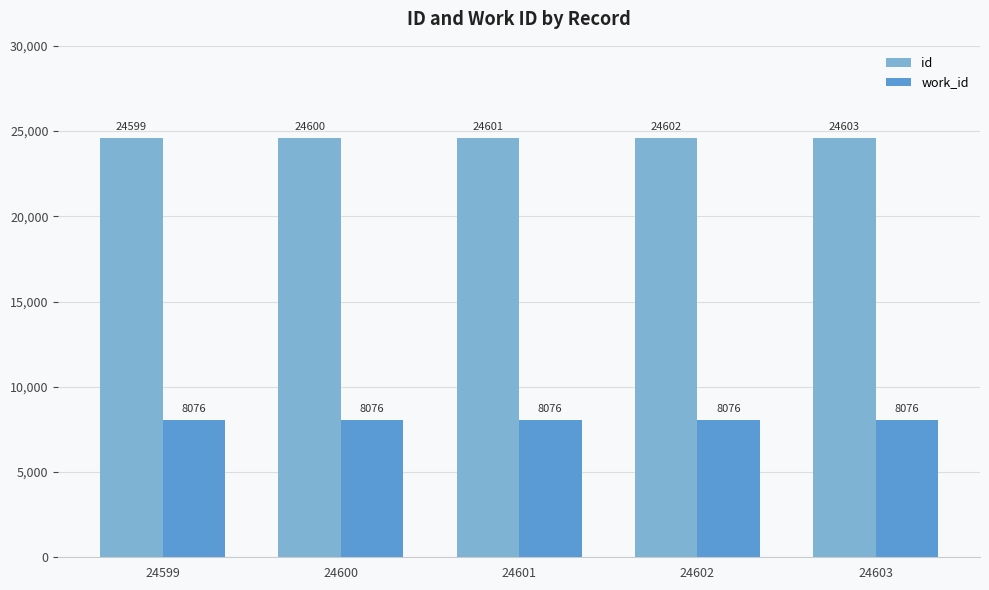

List the series in order of their overall mean, lowest first.

work_id, id